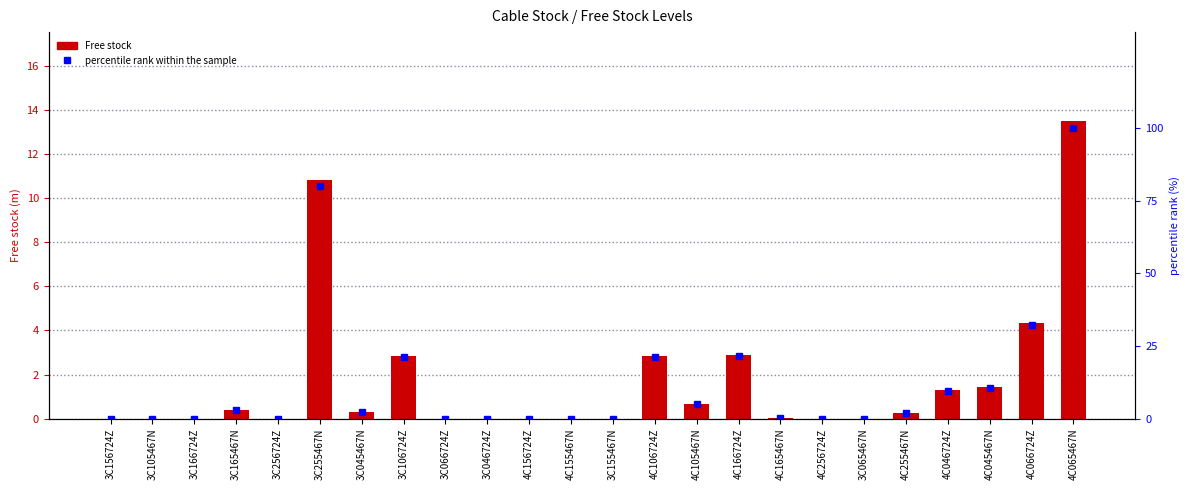

Reading left to right, list all the values displayed in this chart.

Free stock: 0.0	0.0	0.0	0.4	0.0	10.8	0.3	2.8	0.0	0.0	0.0	0.0	0.0	2.9	0.7	2.9	0.0	0.0	0.0	0.3	1.3	1.4	4.3	13.5
percentile rank within the sample: 0.0	0.0	0.0	3.0	0.0	80.2	2.2	21.1	0.0	0.0	0.0	0.0	0.0	21.2	4.9	21.5	0.1	0.0	0.0	1.9	9.7	10.5	32.3	100.0